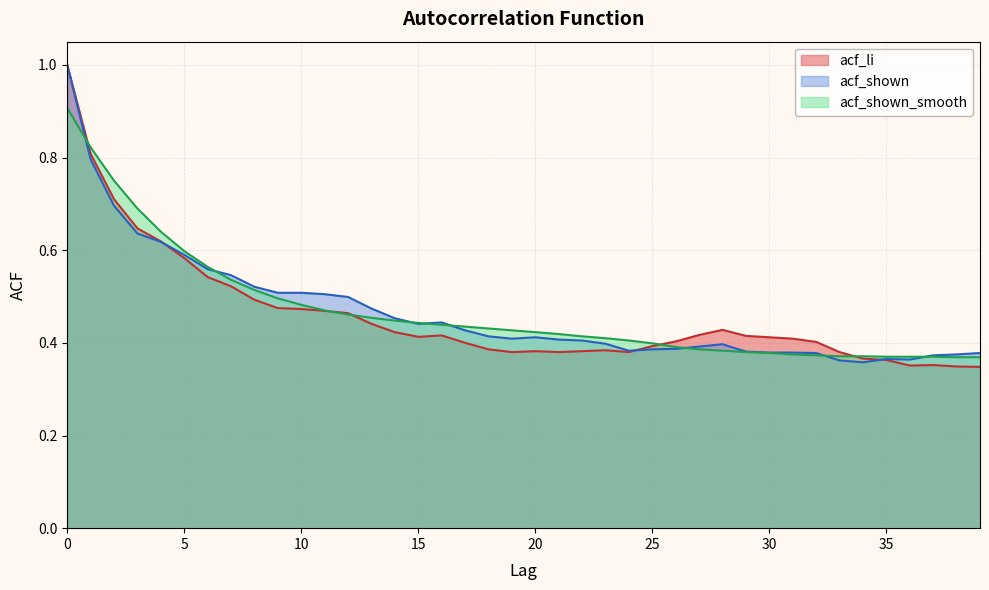

How many data points does each series have?

40